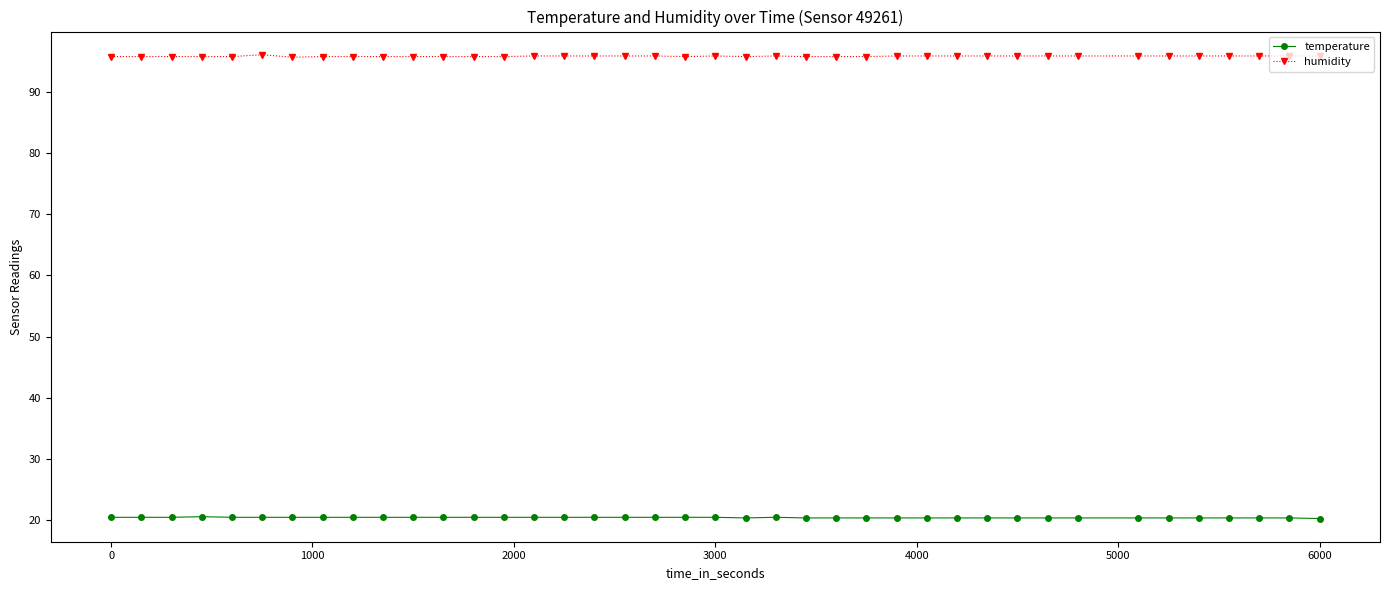

Rank the series by their average value, from highest to lowest.

humidity, temperature